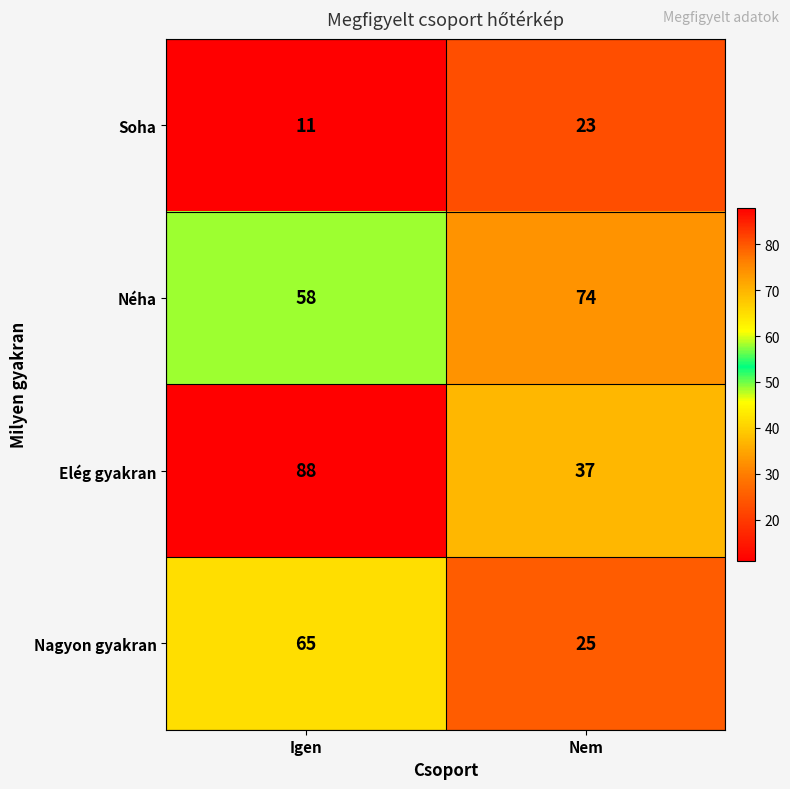

Reading left to right, transcribe all the data shown in this chart.

Soha: Igen=11	Nem=23
Néha: Igen=58	Nem=74
Elég gyakran: Igen=88	Nem=37
Nagyon gyakran: Igen=65	Nem=25